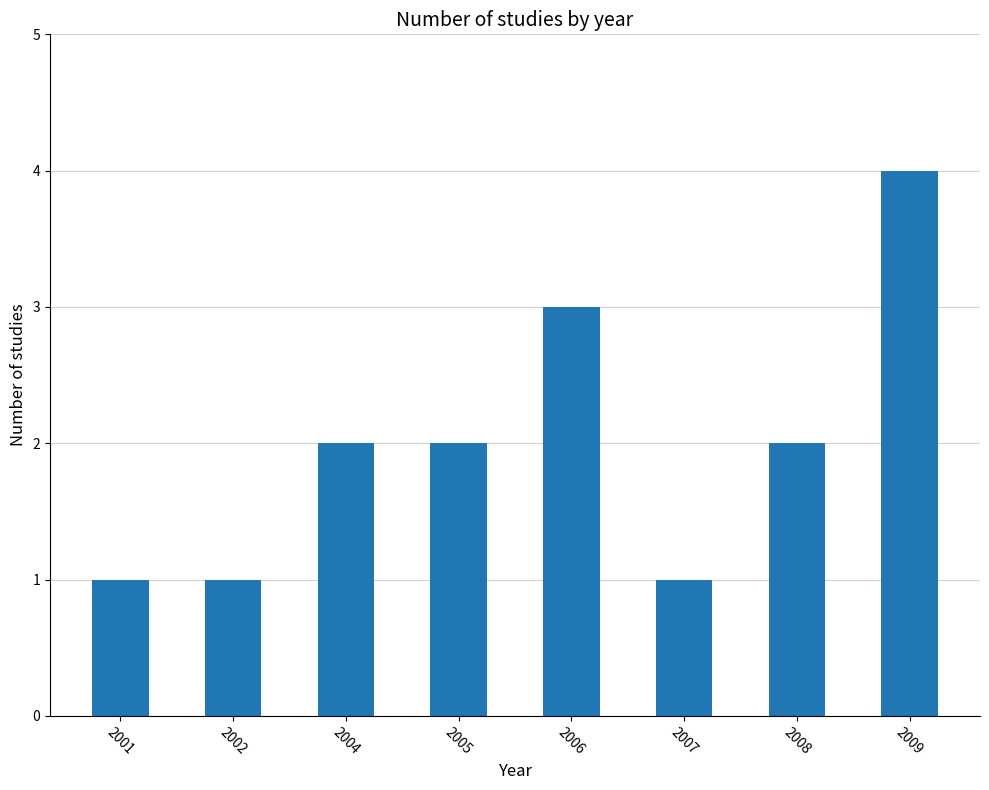

What is the approximate value at 2009?

4